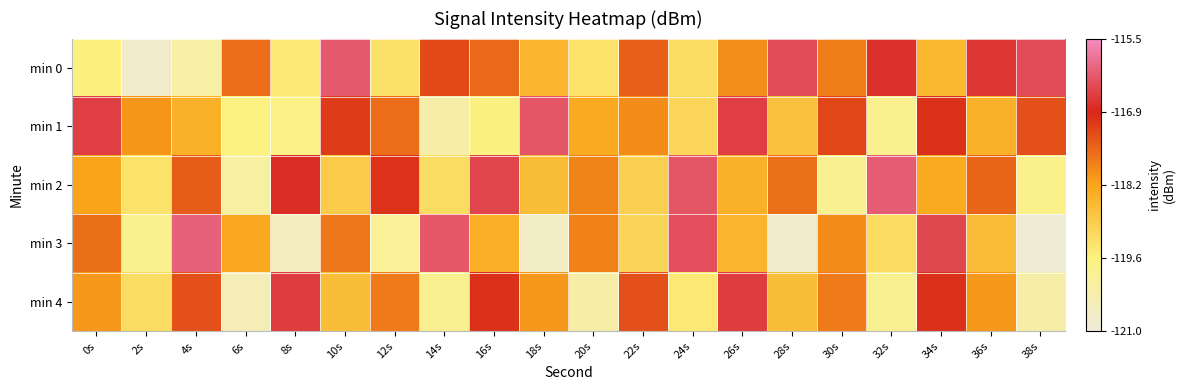

What is the smallest value displayed?

-120.9